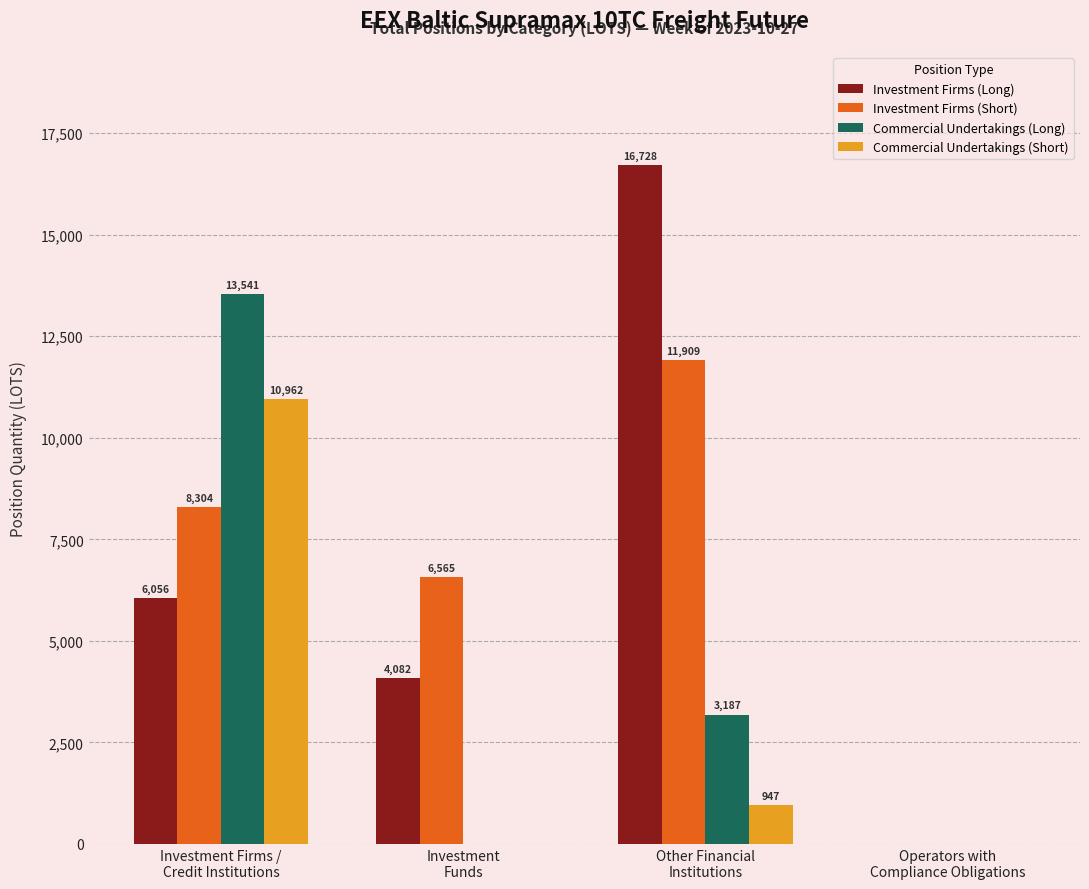

Does the chart contain stacked bars?

No